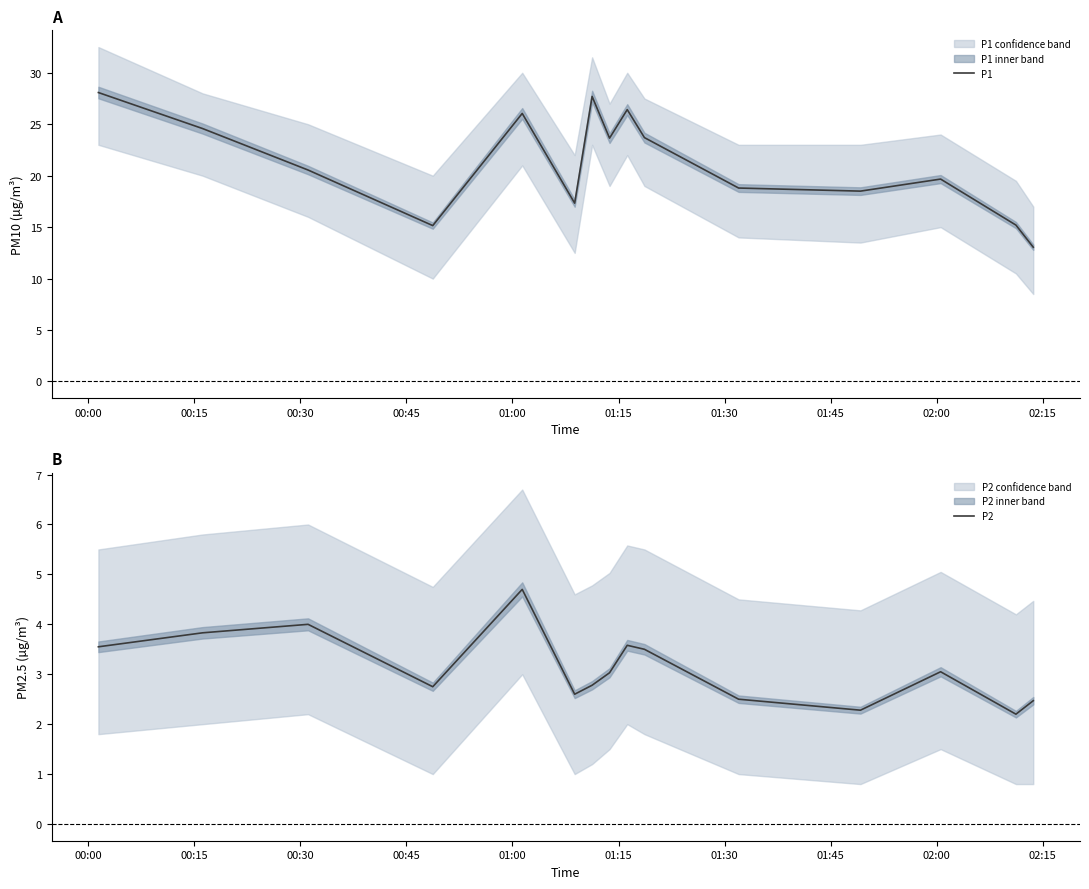

What is the lowest value of the P1 series?

13.1